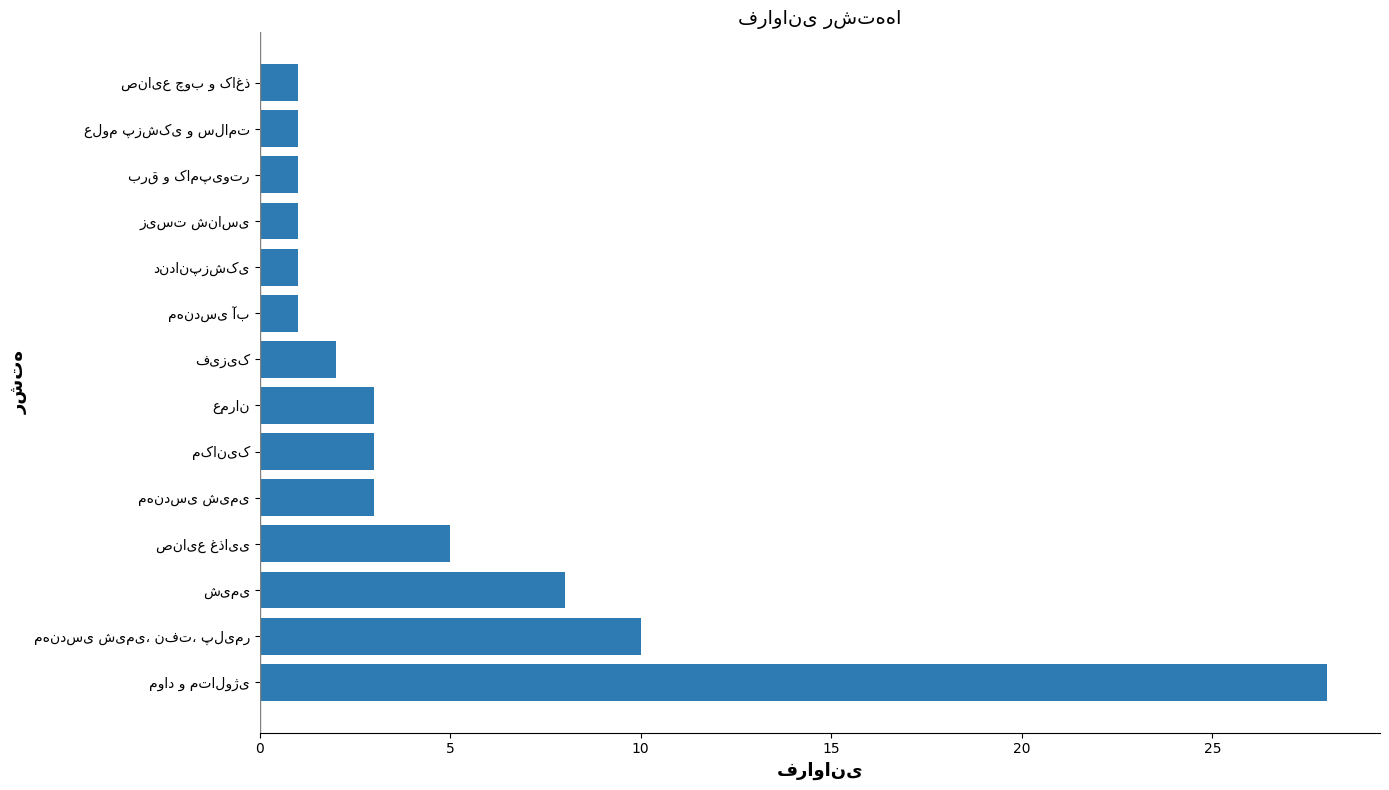

What is the maximum value shown in the chart?

28